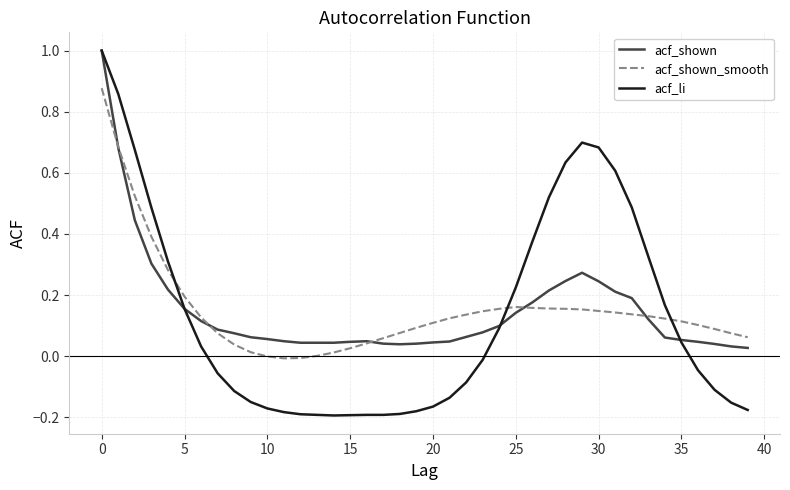

What is the maximum value for acf_shown?

1.0